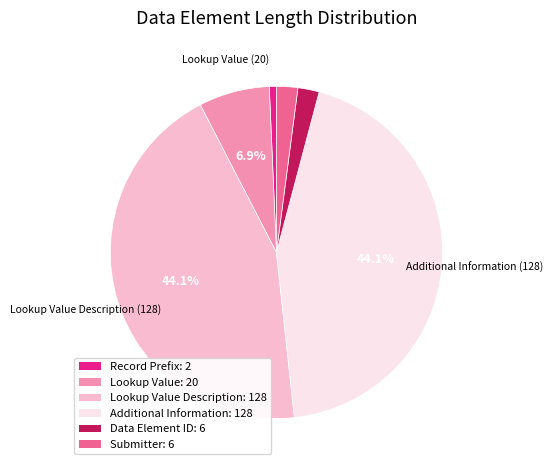

Does any single category account for the majority?

No